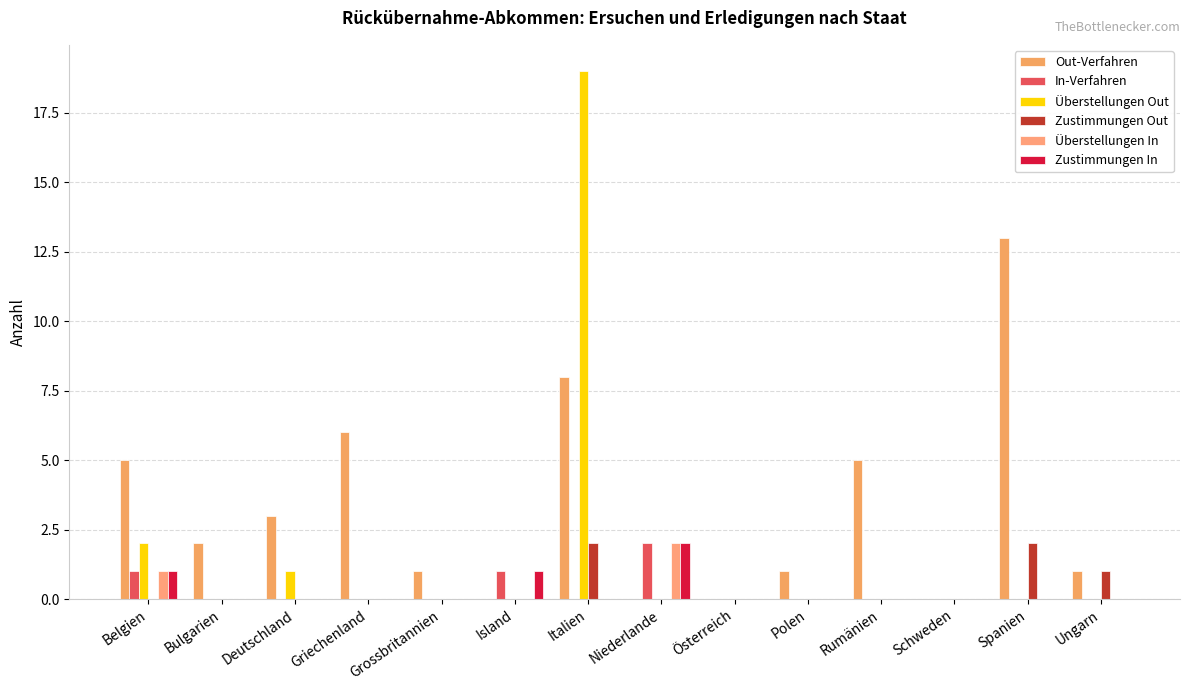

Which series has the largest total across all categories?

Out-Verfahren